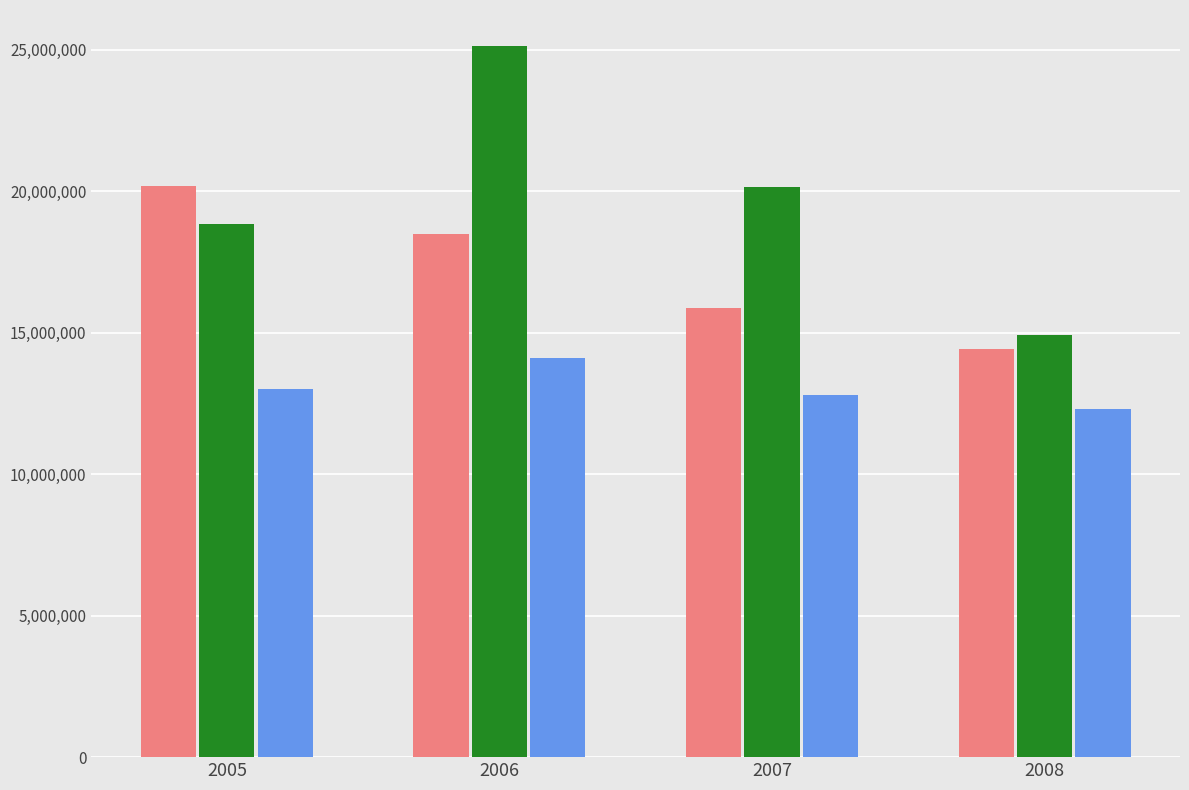

What is the spread (max minus min) of values at 2007?

7370957.3